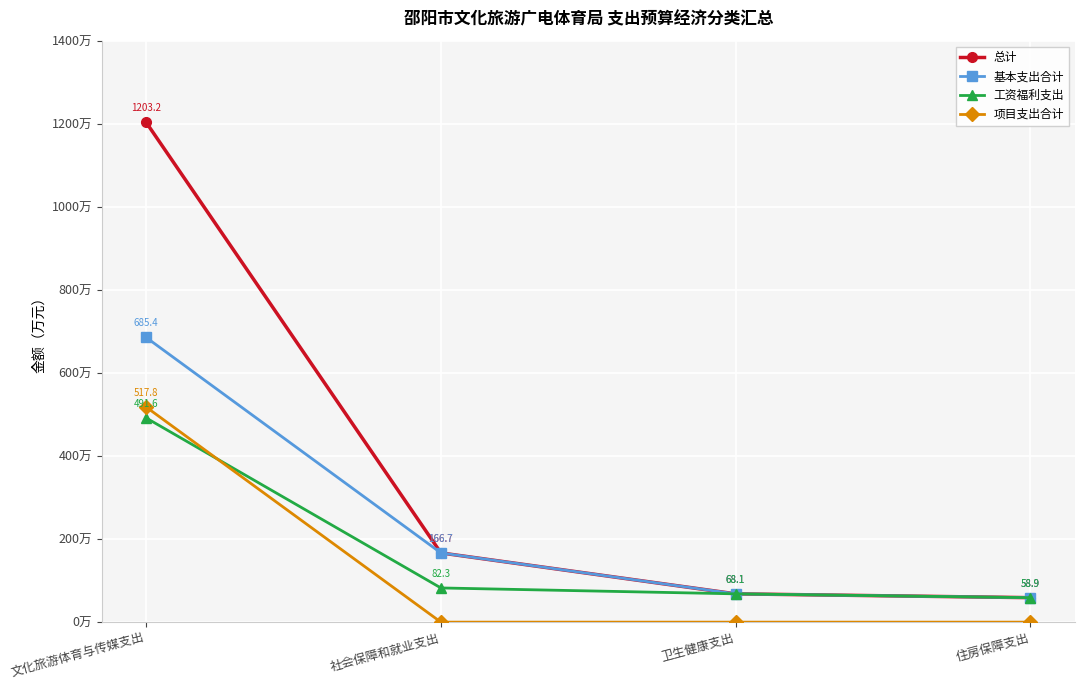

Where does the 基本支出合计 series first go above 166?

文化旅游体育与传媒支出